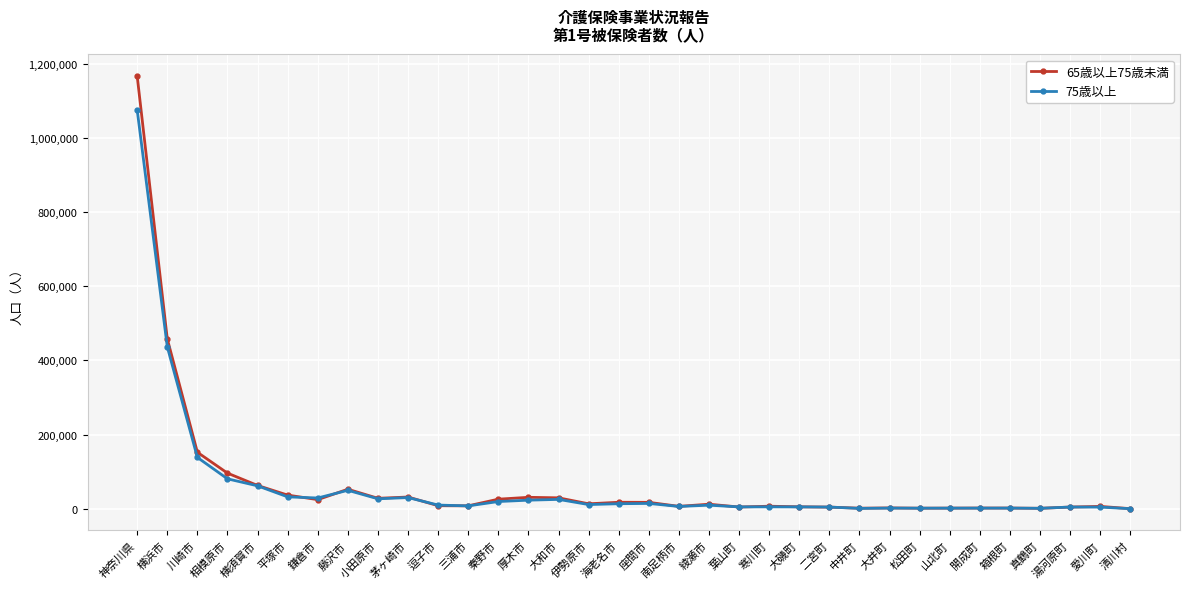

What is the sum of all 65歳以上75歳未満 values?

2332304